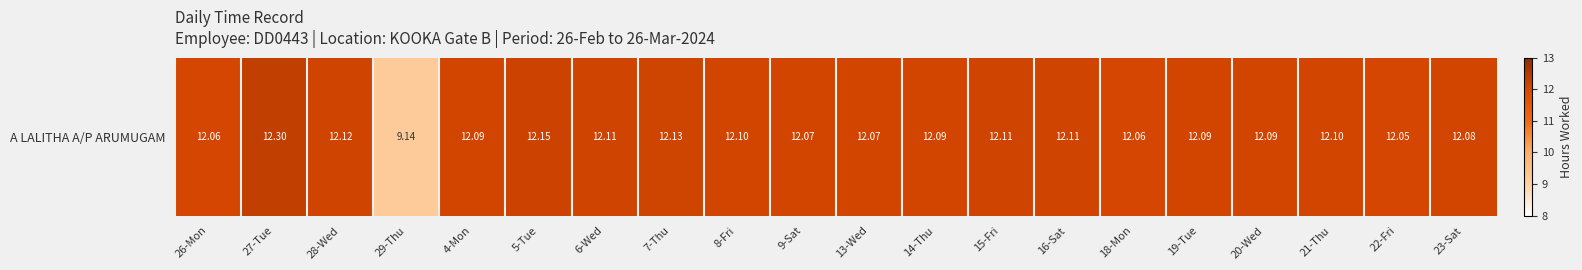

Read the value at 26-Mon.

12.1